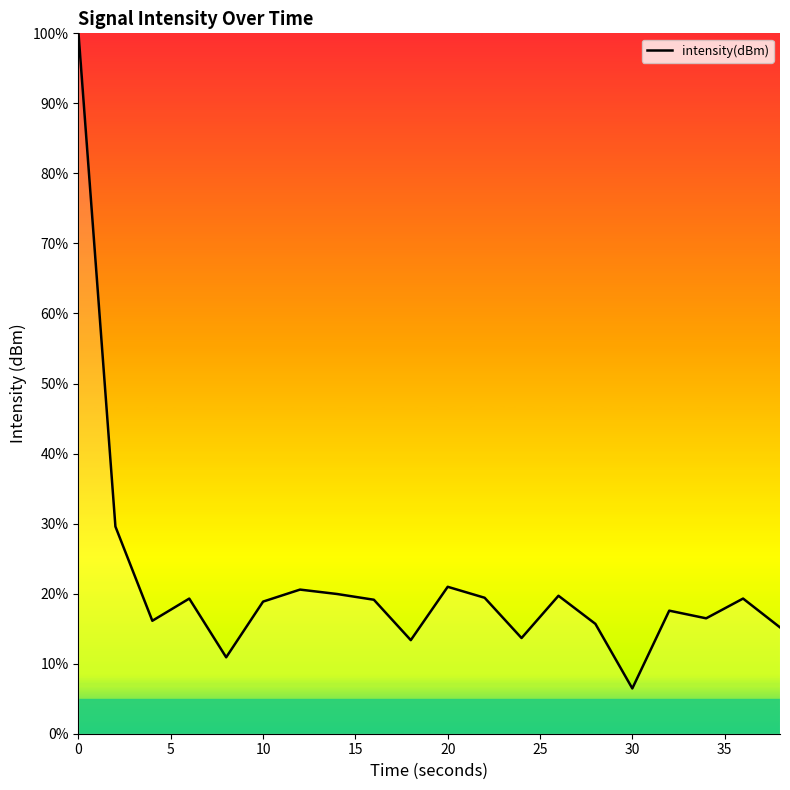

What is the greatest value displayed?

100.0